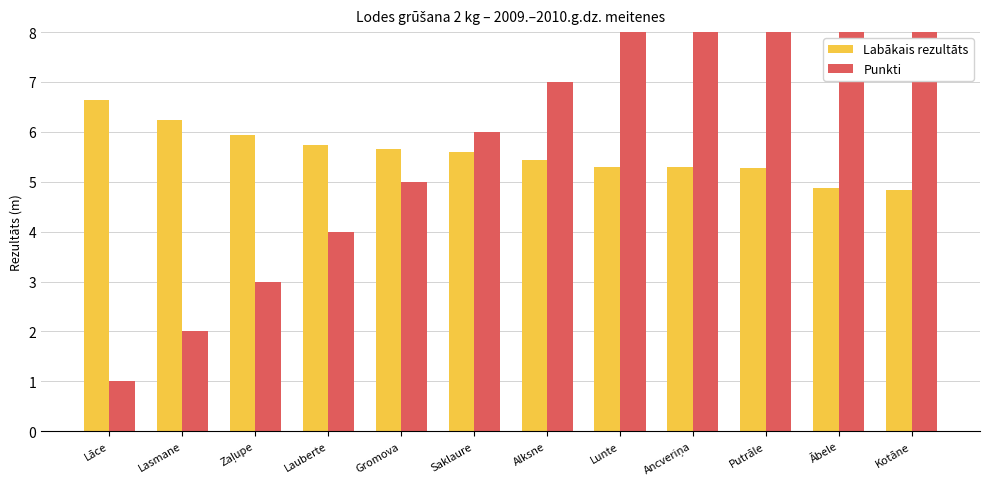

At Gromova, list the series in order from smallest to largest.

Punkti, Labākais rezultāts